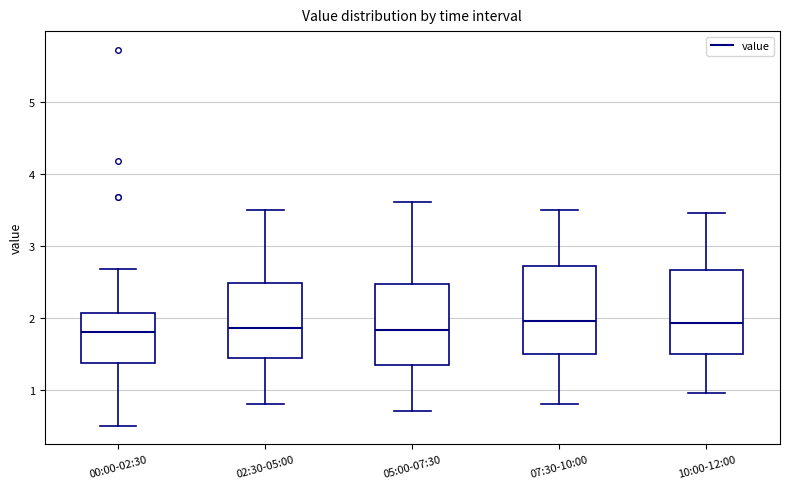

Reading left to right, transcribe this box plot: for each box, give where its median line is, the range the box spans, and where its two whiskers end, as read against the y-axis. The values are not printed on the chart, so give them approximately, as read against the axis.

00:00-02:30: median 1.8, box 1.4 to 2.1, whiskers 0.5 to 2.7
02:30-05:00: median 1.9, box 1.4 to 2.5, whiskers 0.8 to 3.5
05:00-07:30: median 1.8, box 1.3 to 2.5, whiskers 0.7 to 3.6
07:30-10:00: median 2.0, box 1.5 to 2.7, whiskers 0.8 to 3.5
10:00-12:00: median 1.9, box 1.5 to 2.7, whiskers 1.0 to 3.5